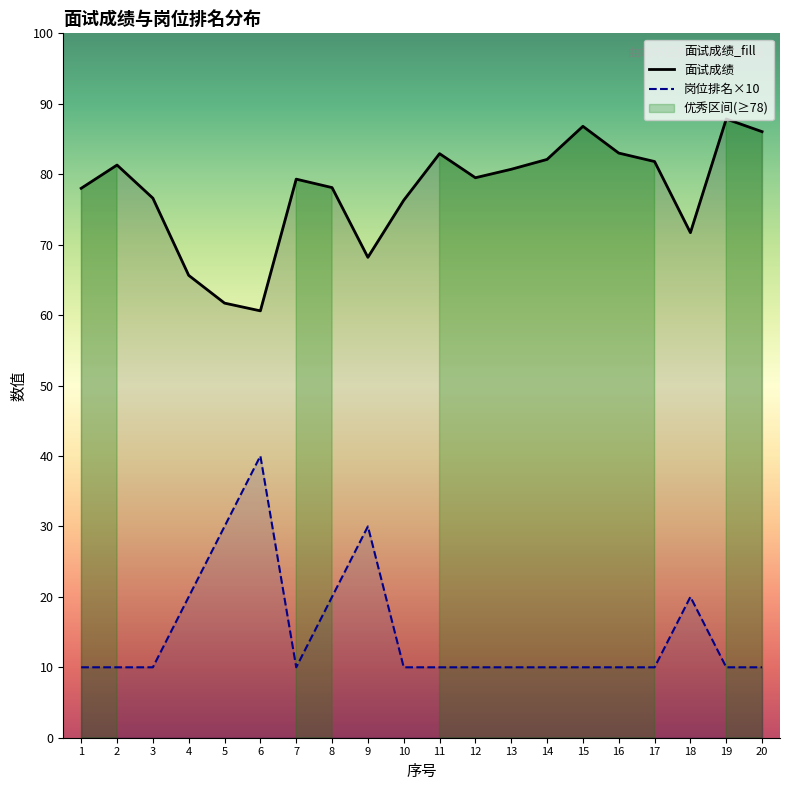

What is the approximate value of 岗位排名 at 14?

10.0